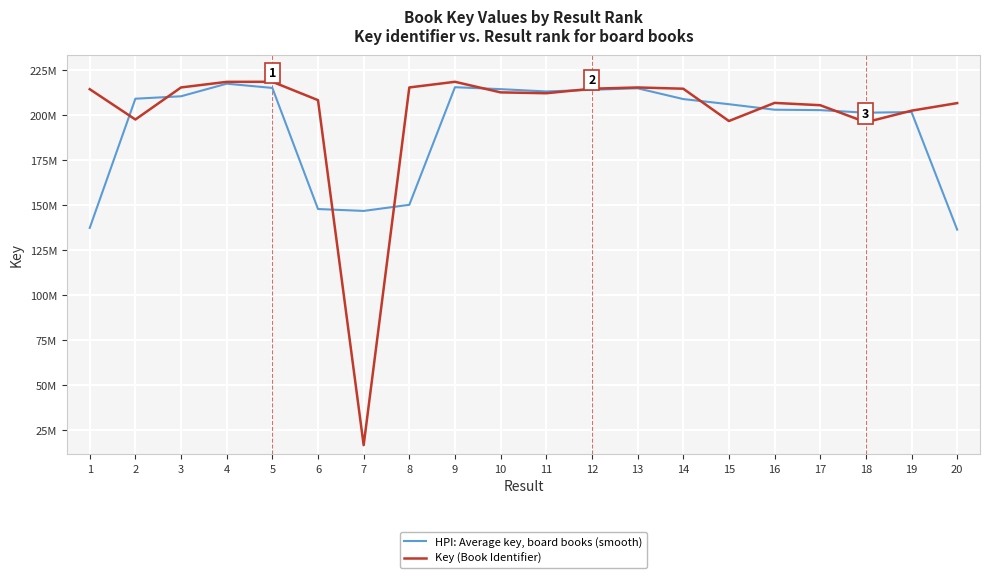

Does the chart display data point markers on the line(s)?

No